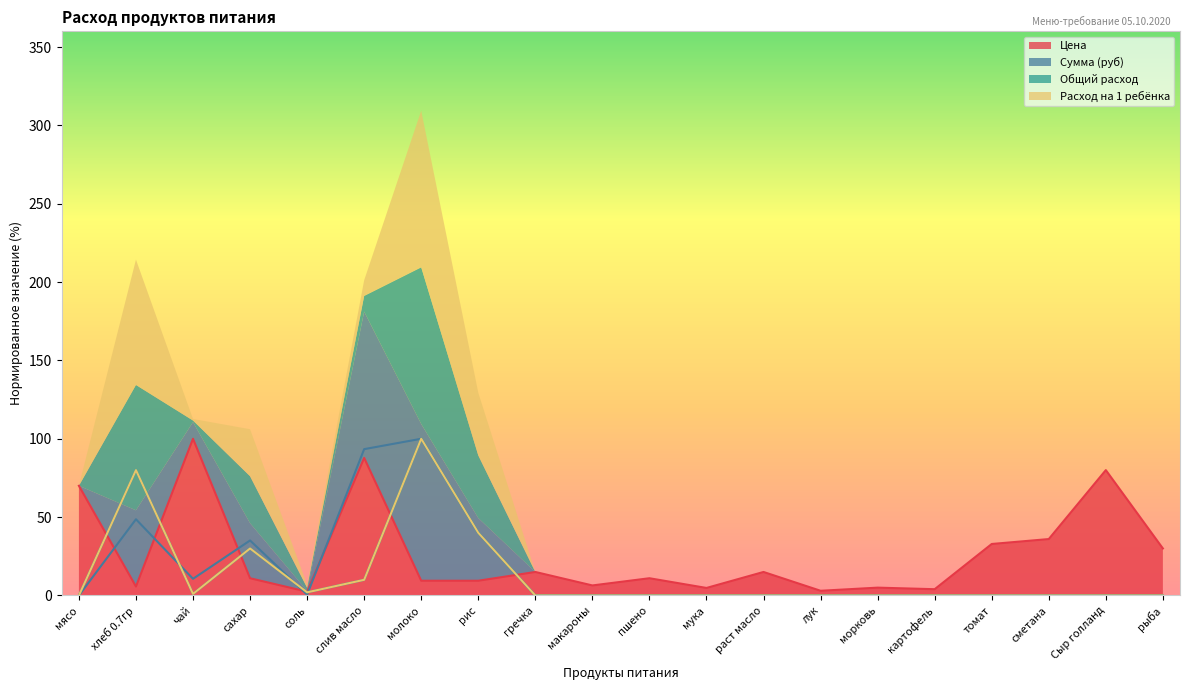

What is the total value across all series at мясо?

70.0